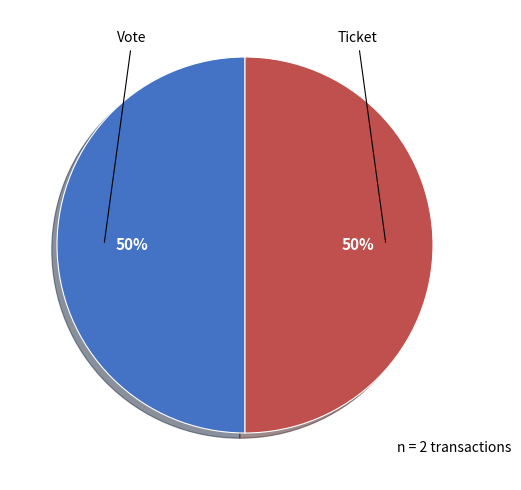

Count the number of slices in the pie.

2